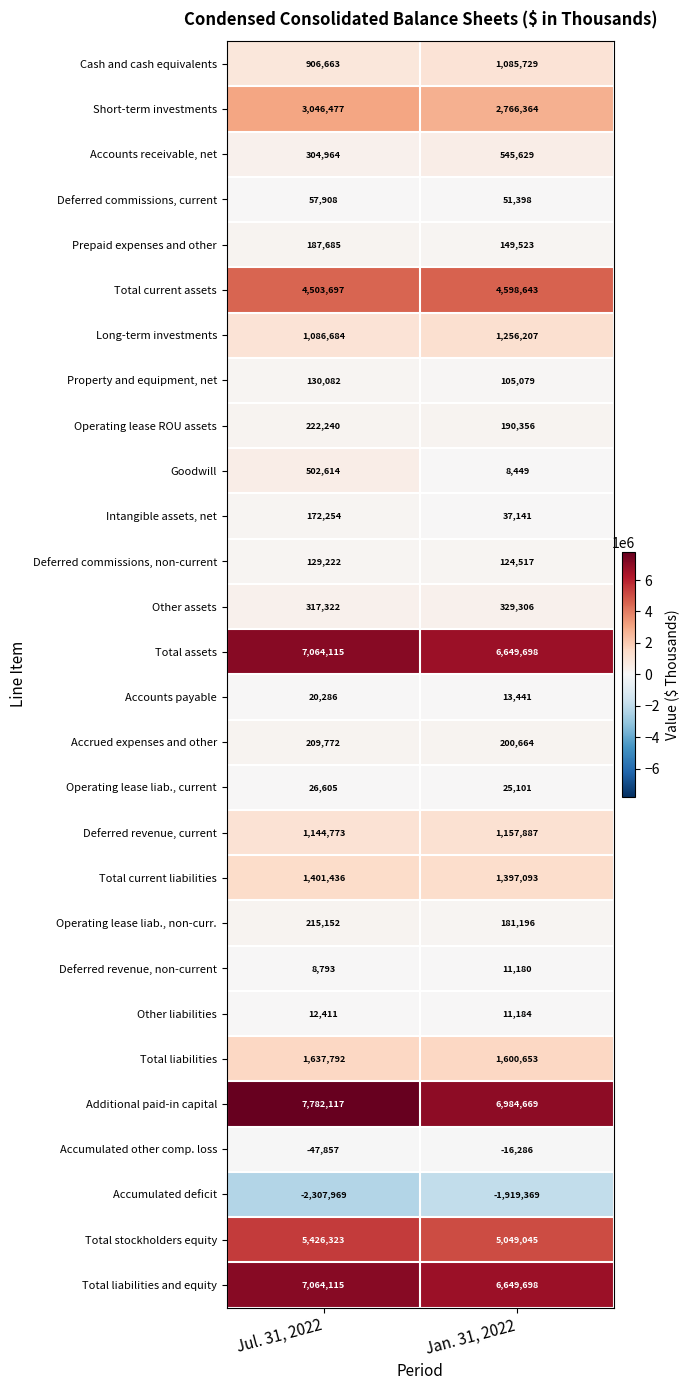

What value does the Intangible assets, net series have at Jan. 31, 2022?

37141